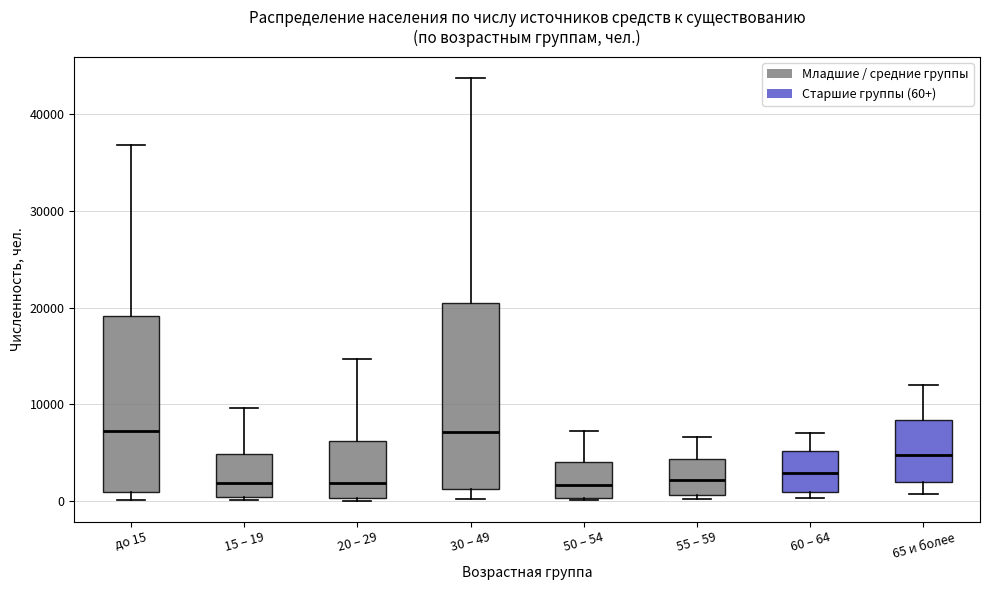

Where is the upper edge of the box for 50 – 54 on the y-axis? The values are not printed on the chart, so give them approximately, as read against the axis.

4000